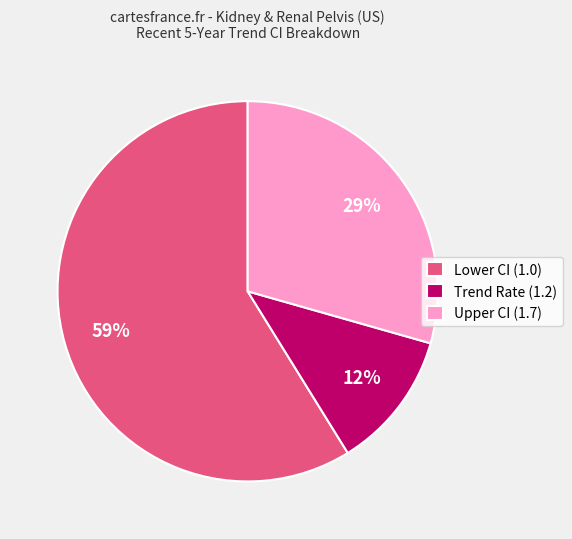

Count the number of slices in the pie.

3